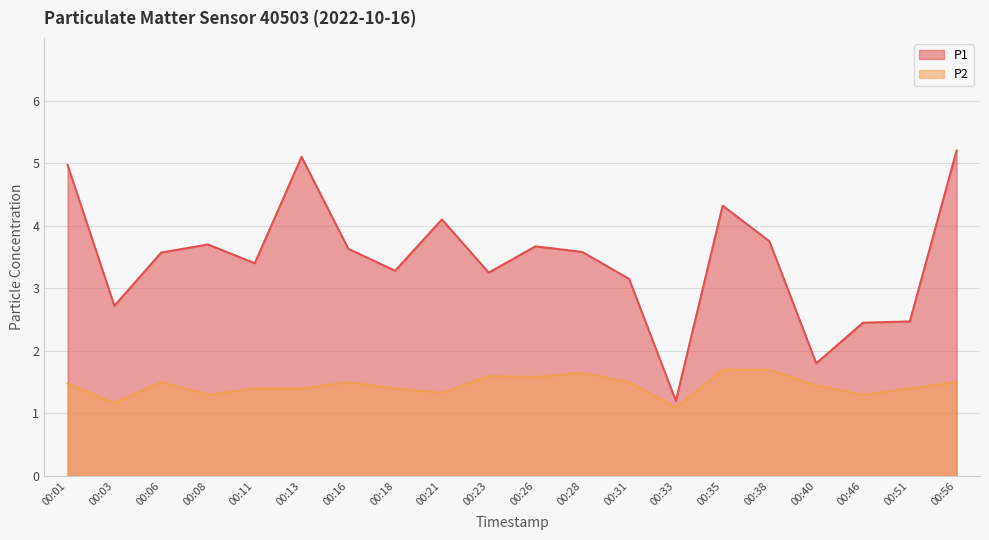

List the labels in order of P1 value, largest first.

00:56, 00:13, 00:01, 00:35, 00:21, 00:38, 00:08, 00:26, 00:16, 00:28, 00:06, 00:11, 00:18, 00:23, 00:31, 00:03, 00:51, 00:46, 00:40, 00:33